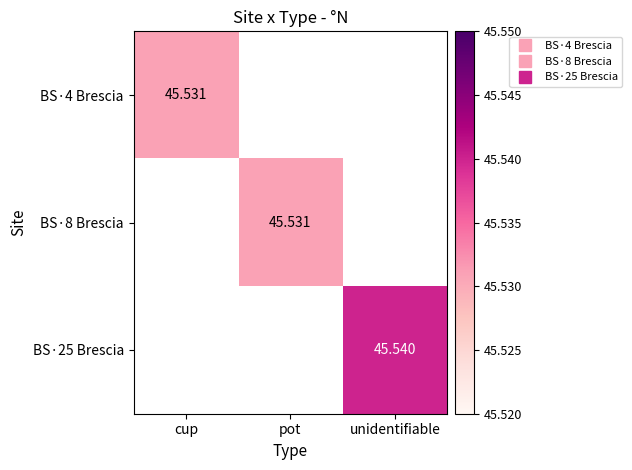

Rank the series by their average value, from lowest to highest.

BS·4 Brescia, BS·8 Brescia, BS·25 Brescia